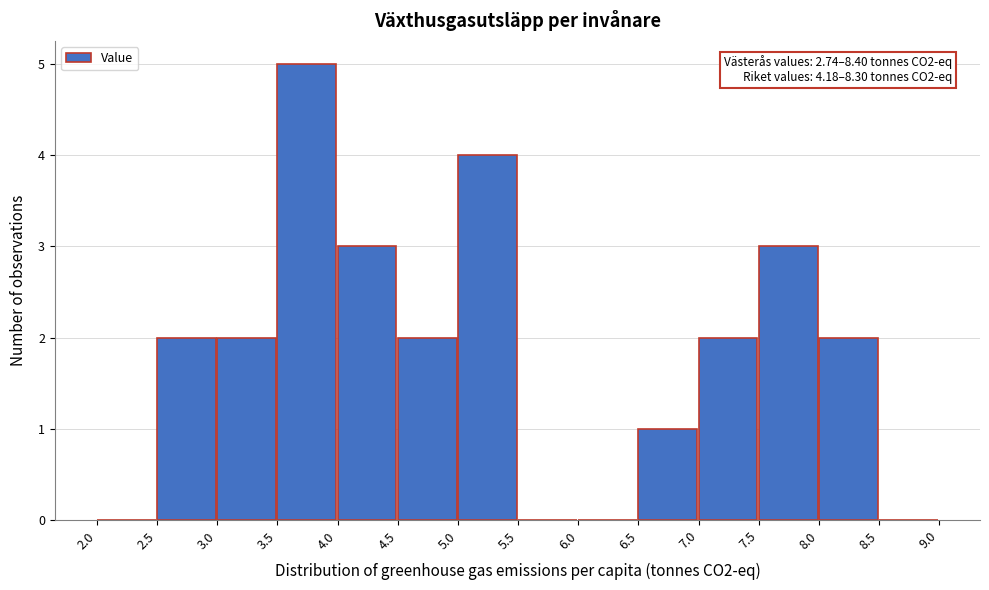

Over which range of the x-axis is the bar tallest?

3.5 to 4.0